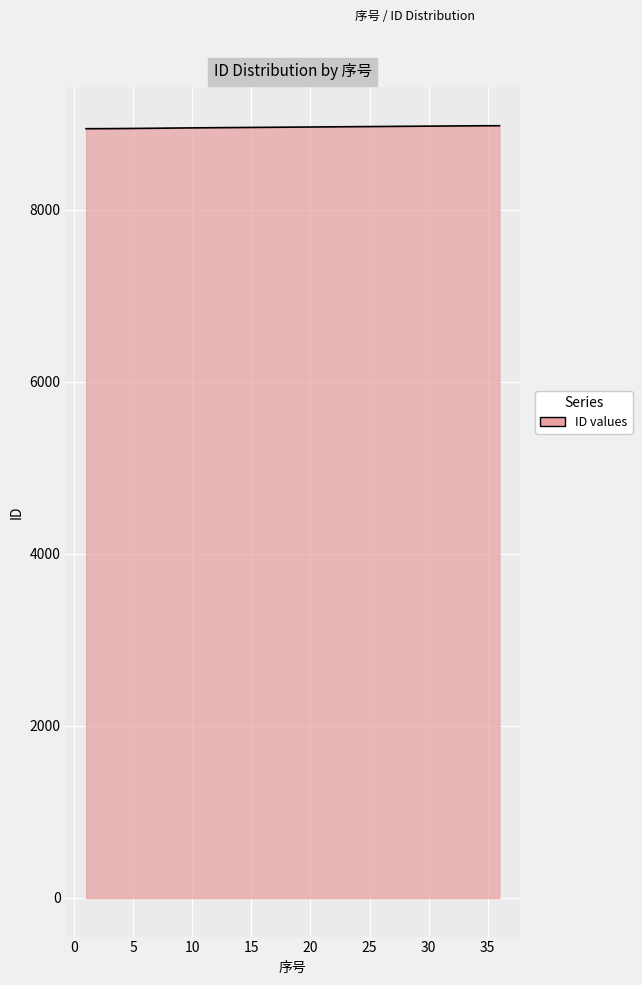

What is the minimum value shown in the chart?

8940.2